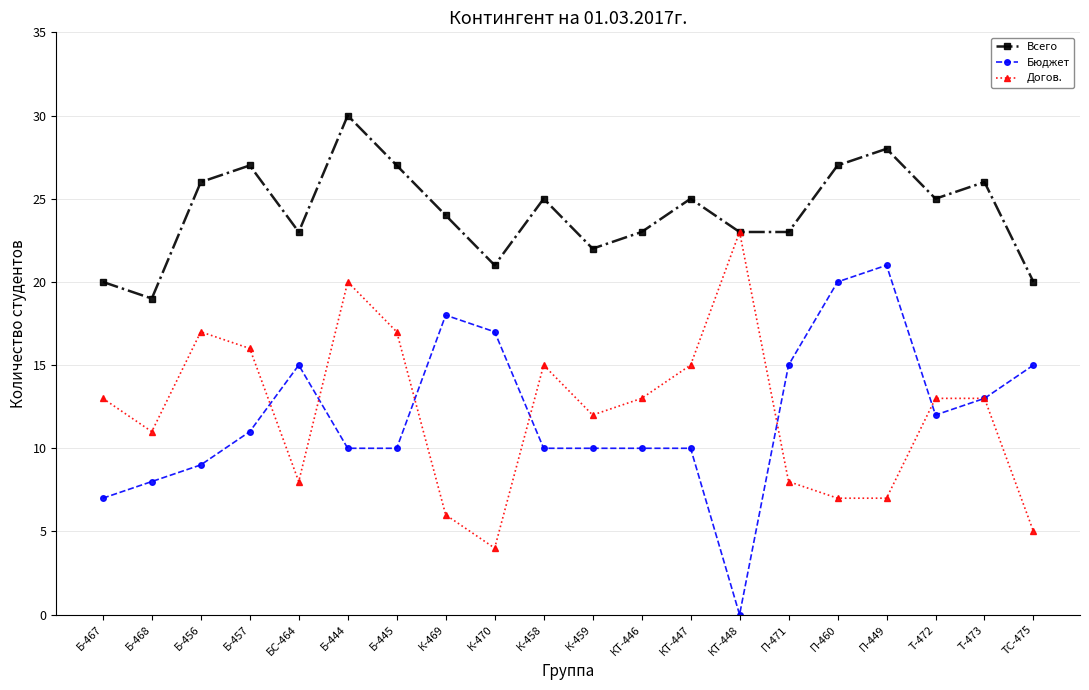

True or false: Всего and Бюджет intersect in this chart.

False